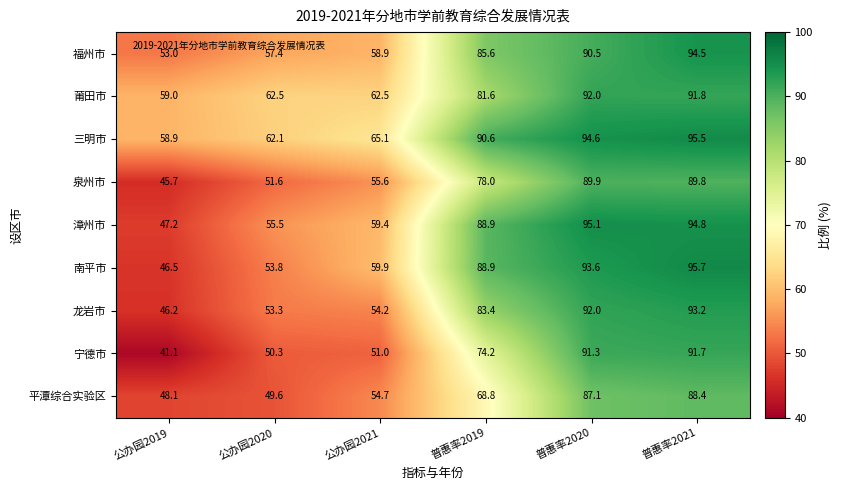

What is the total value across all series at 公办园2020?

496.1